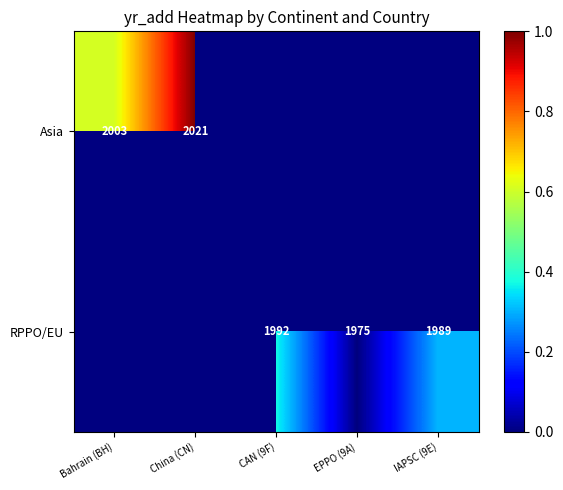

Read the RPPO/EU value at IAPSC (9E).

0.3